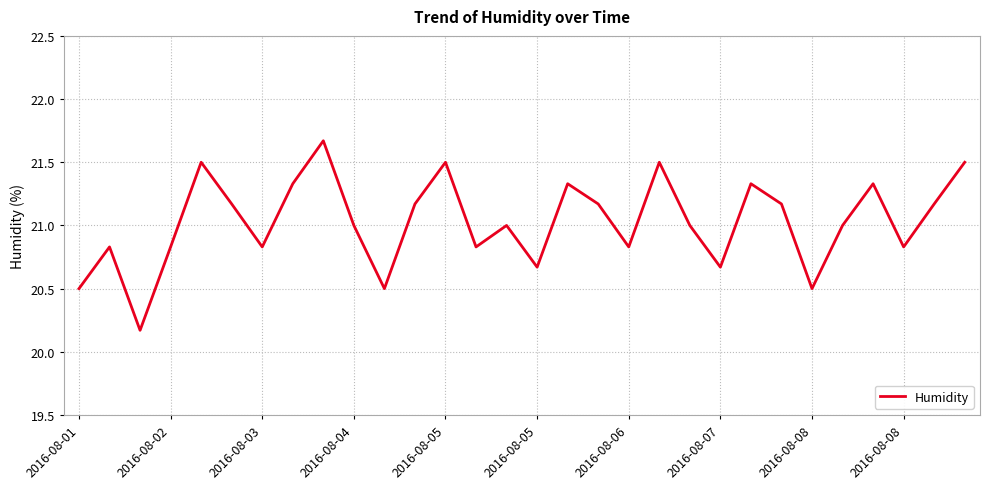

Does the chart have visible grid lines?

Yes